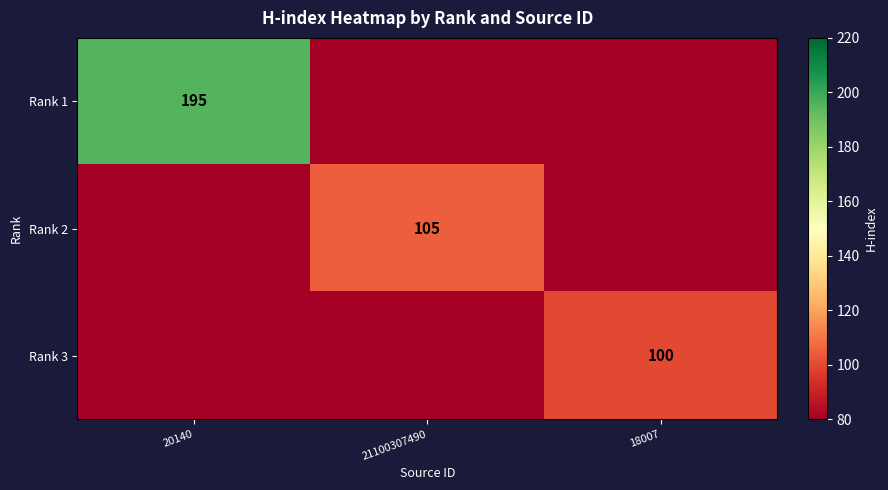

Is it true that Rank 1 equals 121 at 20140?

False